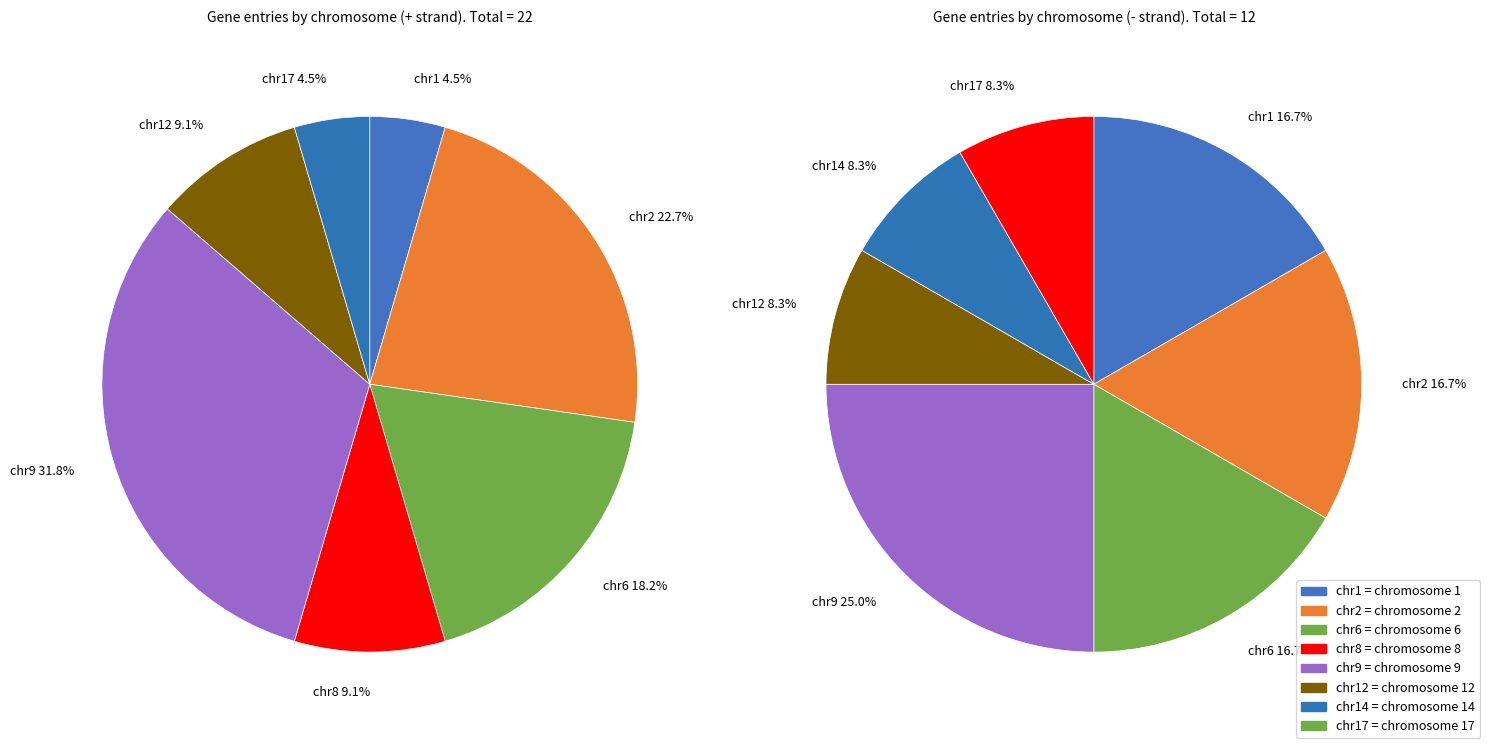

Which slice is the largest?

chr9